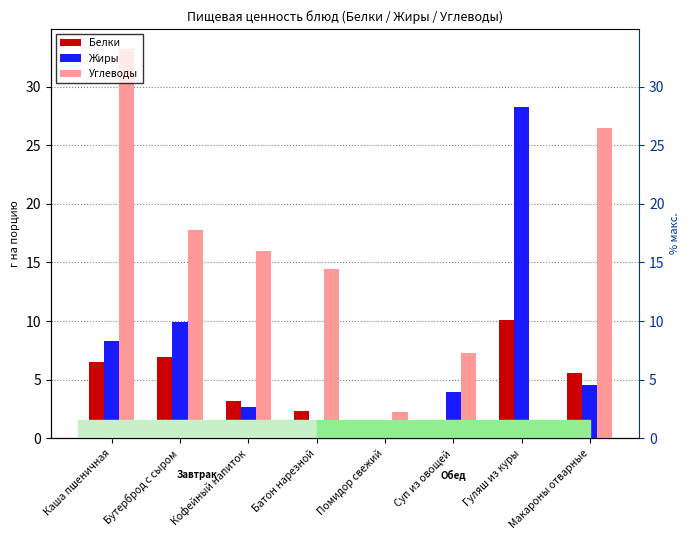

What is the label of the 7th bar from the right?

Бутерброд с сыром